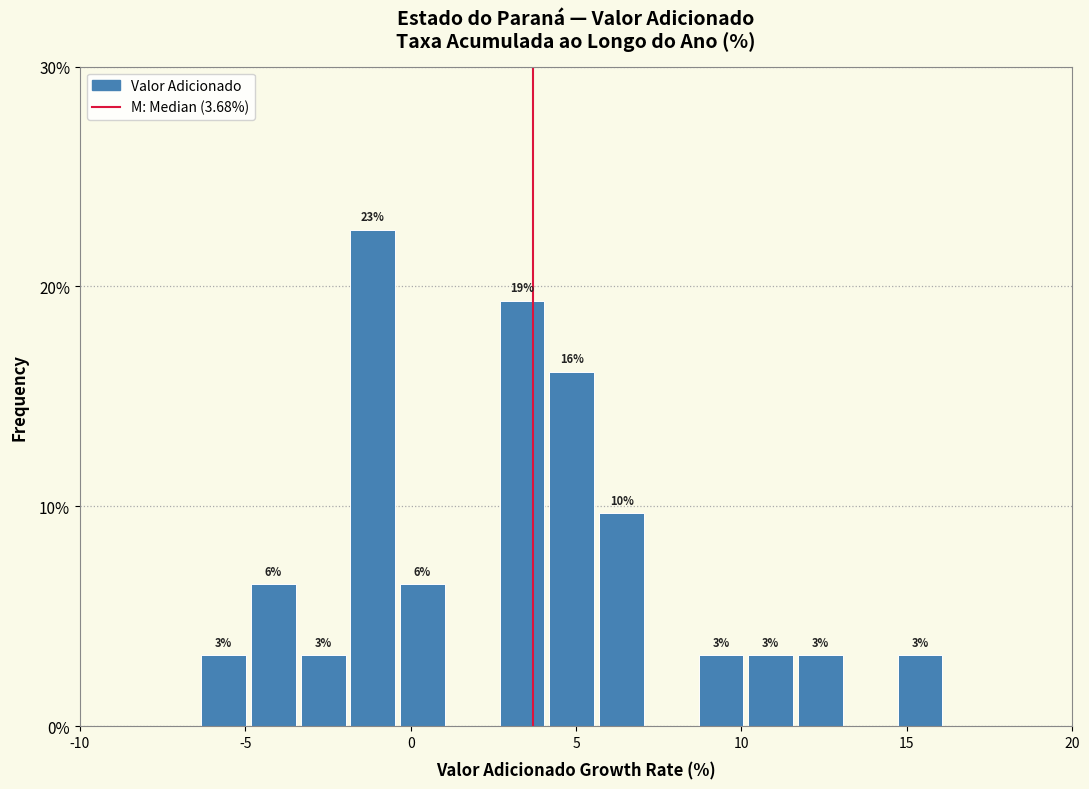

Around what value on the x-axis is the tallest bar? Give the approximate position of its centre, as read against the axis.

-1.0